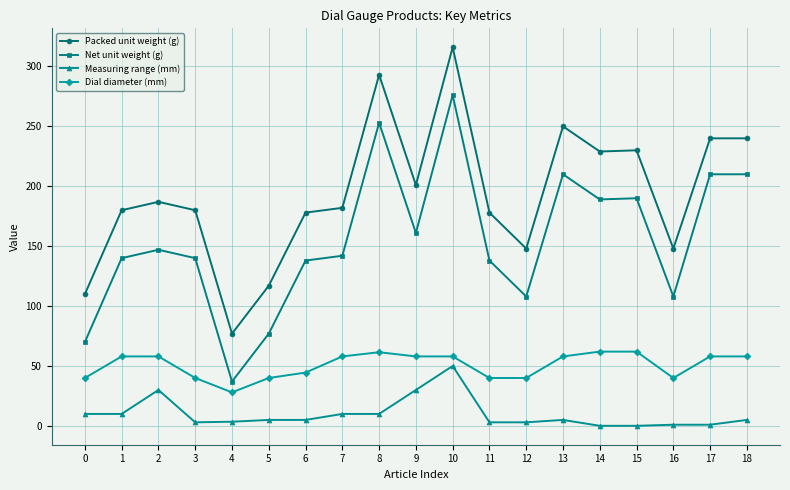

What is the greatest value displayed?

316.0